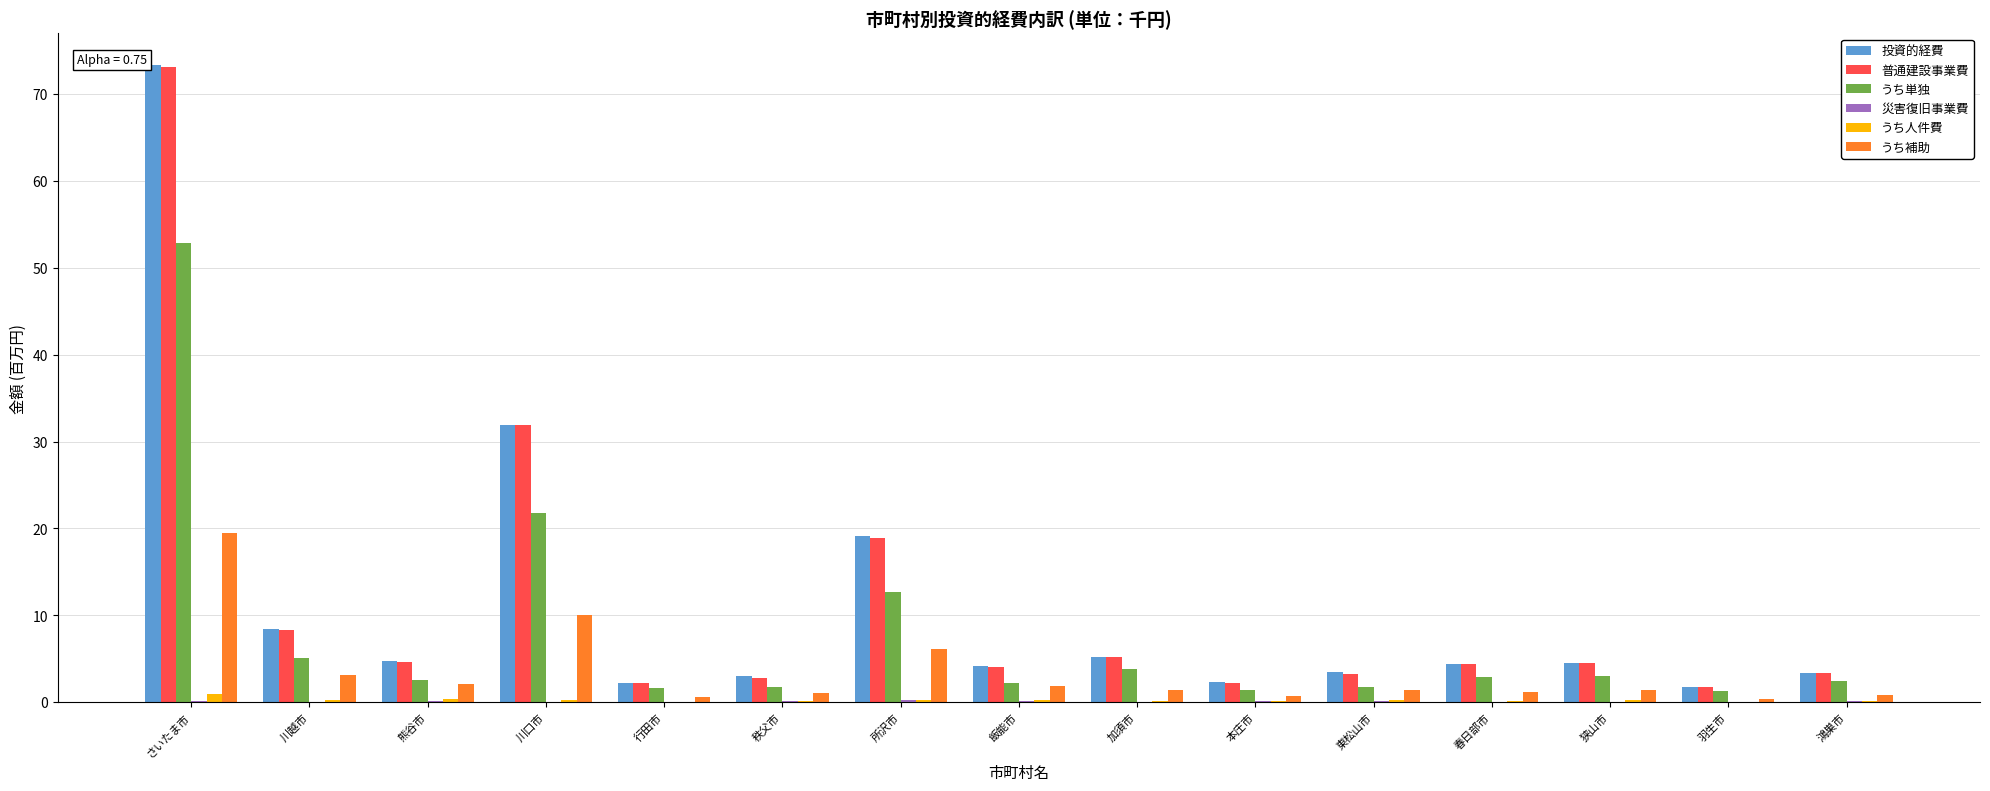

What is the sum of all うち単独 values?

117.1